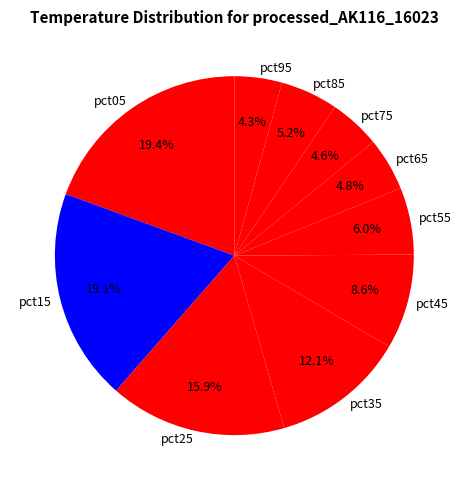

What portion of the pie excludes pct75?

95.4%